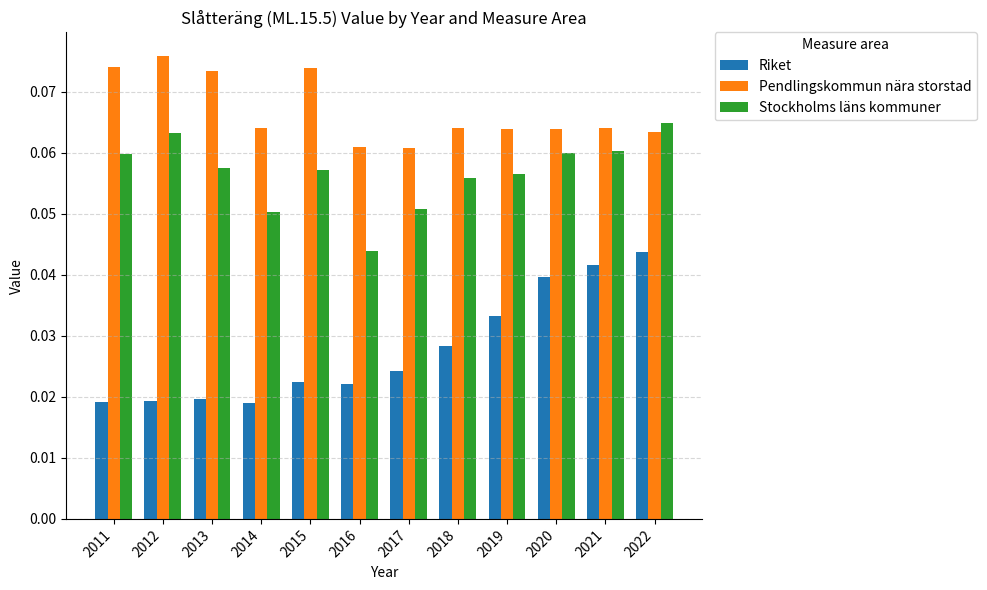

What is the sum of all Stockholms läns kommuner values?

0.7